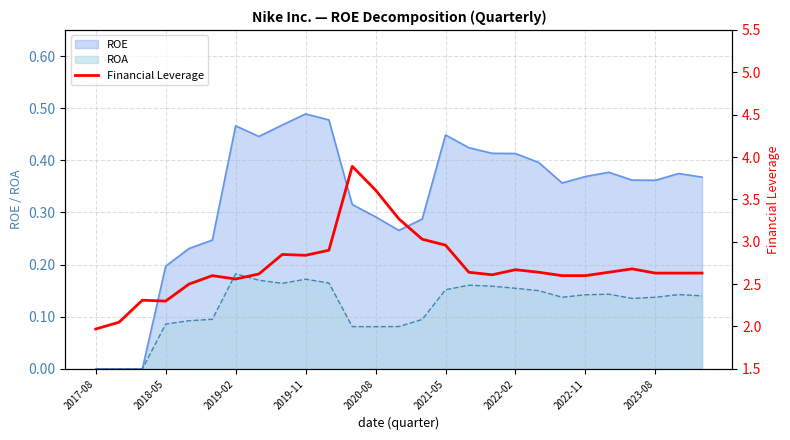

Reading right to left, what are all the values shown in this chart?

2.6	2.6	2.6	2.7	2.6	2.6	2.6	2.6	2.7	2.6	2.6	3.0	3.0	3.3	3.6	3.9	2.9	2.8	2.9	2.6	2.6	2.6	2.5	2.3	2.3	2.0	2.0